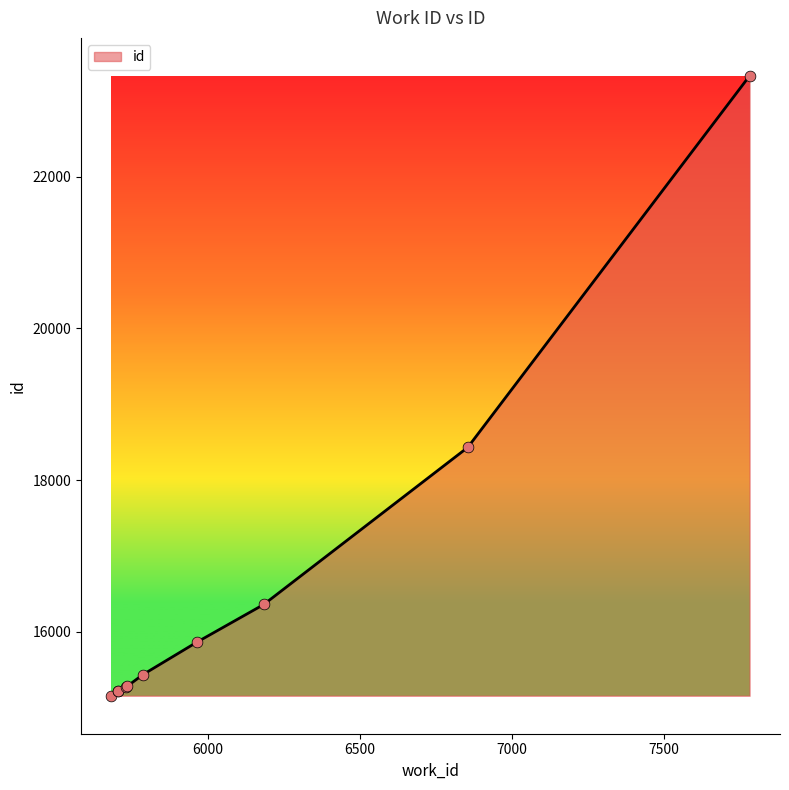

Approximately how many times larger is the value at 6184 compared to 6855?

0.9